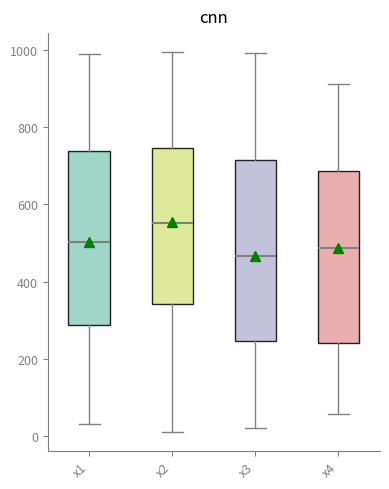

Reading left to right, read every box against the y-axis: the position of its median line, the range the box covers, and the ends of its whiskers. The values are not printed on the chart, so give them approximately, as read against the axis.

x1: median 500, box 280 to 740, whiskers 40 to 980
x2: median 560, box 340 to 740, whiskers 20 to 1000
x3: median 460, box 240 to 720, whiskers 20 to 1000
x4: median 480, box 240 to 680, whiskers 60 to 920